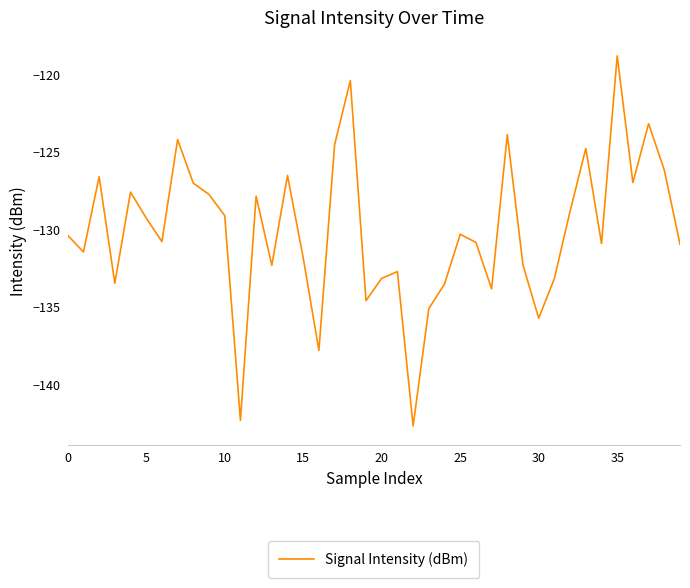

What is the maximum value shown in the chart?

-118.8